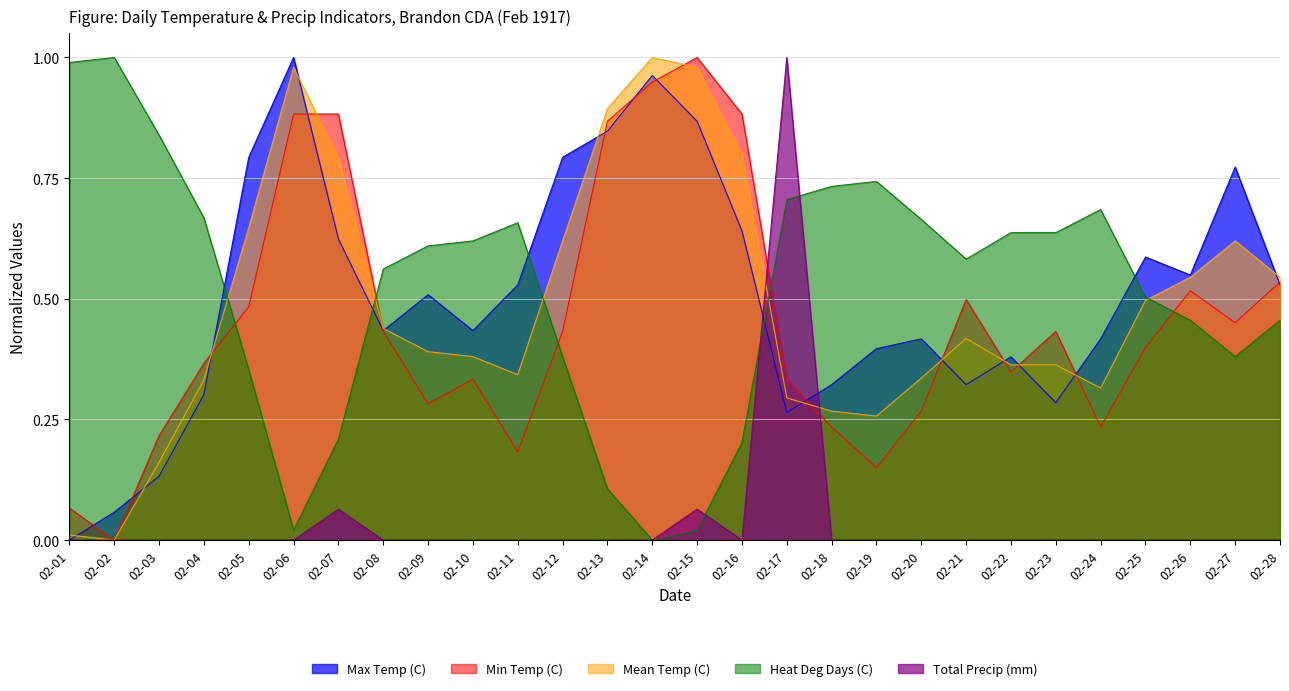

The value of Max Temp (C) at 02-17 is 0.4. True or false?

False